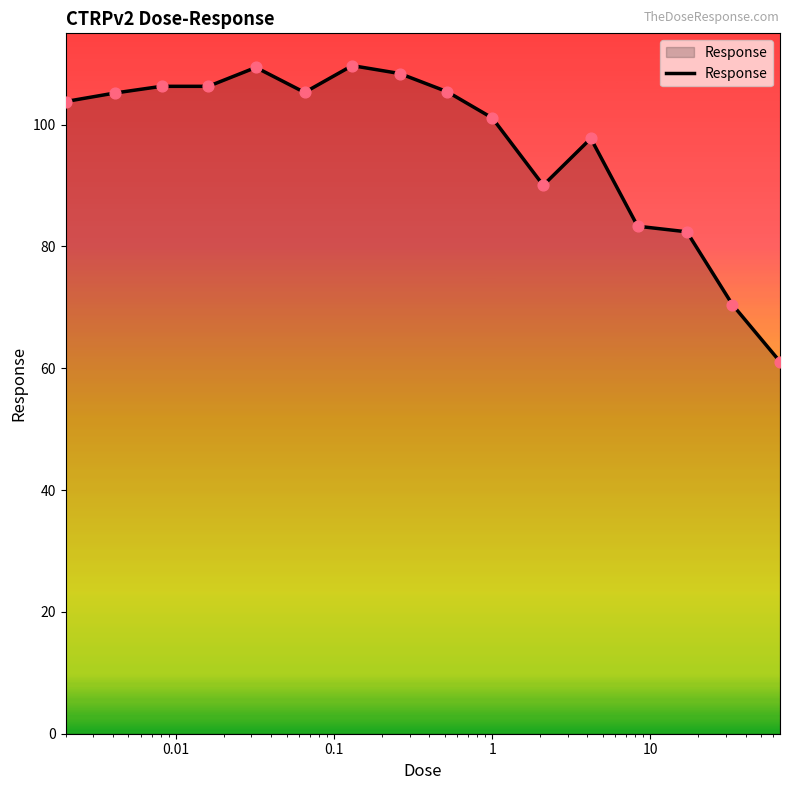

What is the minimum value shown in the chart?

61.1